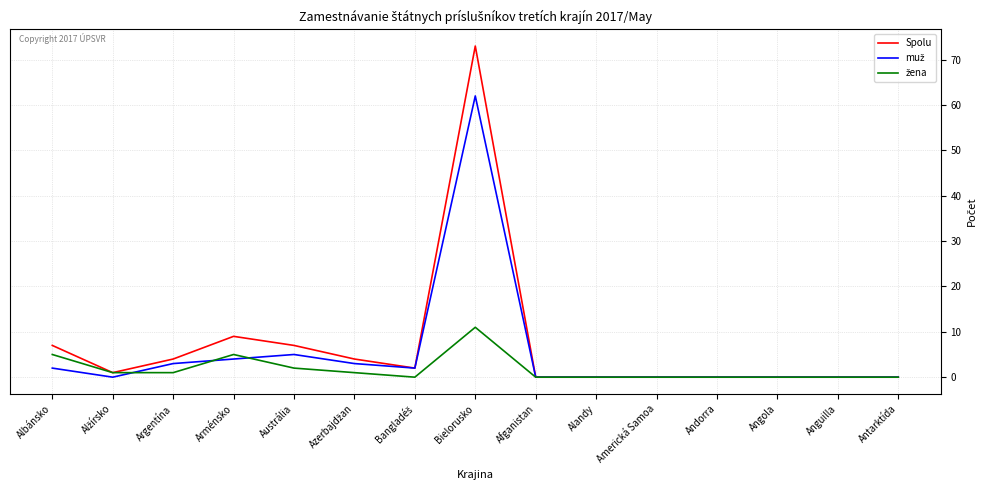

Which series has the largest range (max minus min)?

Spolu